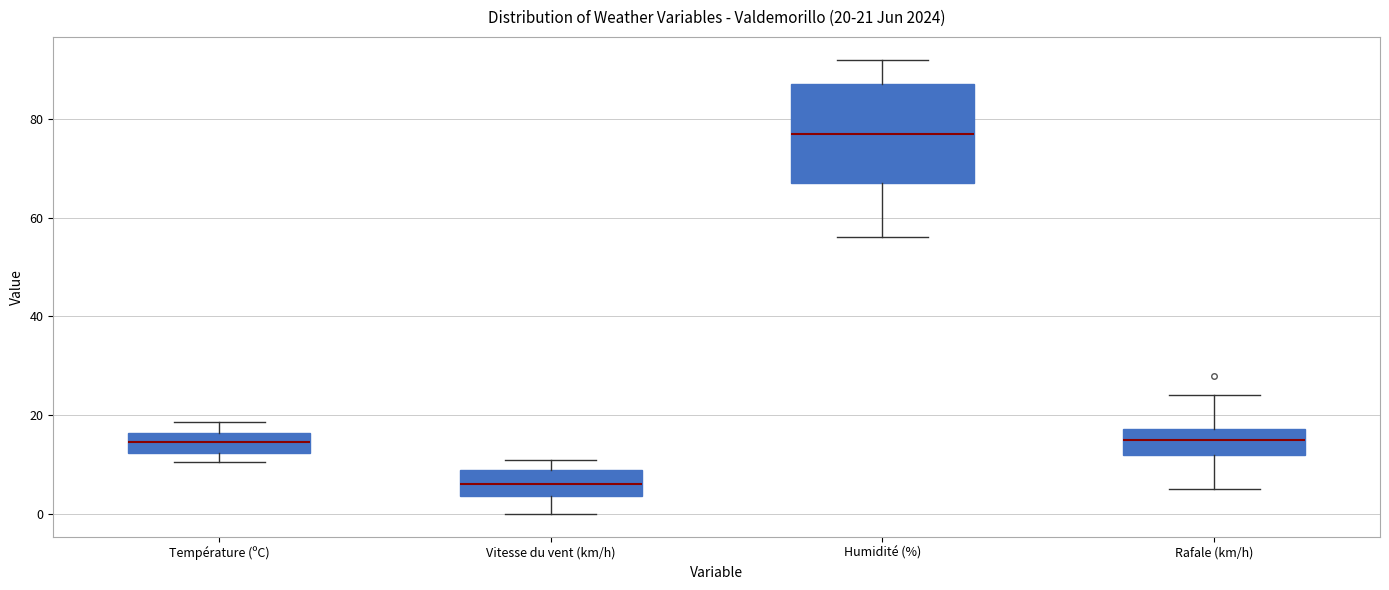

Comparing the boxes themselves (not the whiskers), which one is the tallest?

Humidité (%)